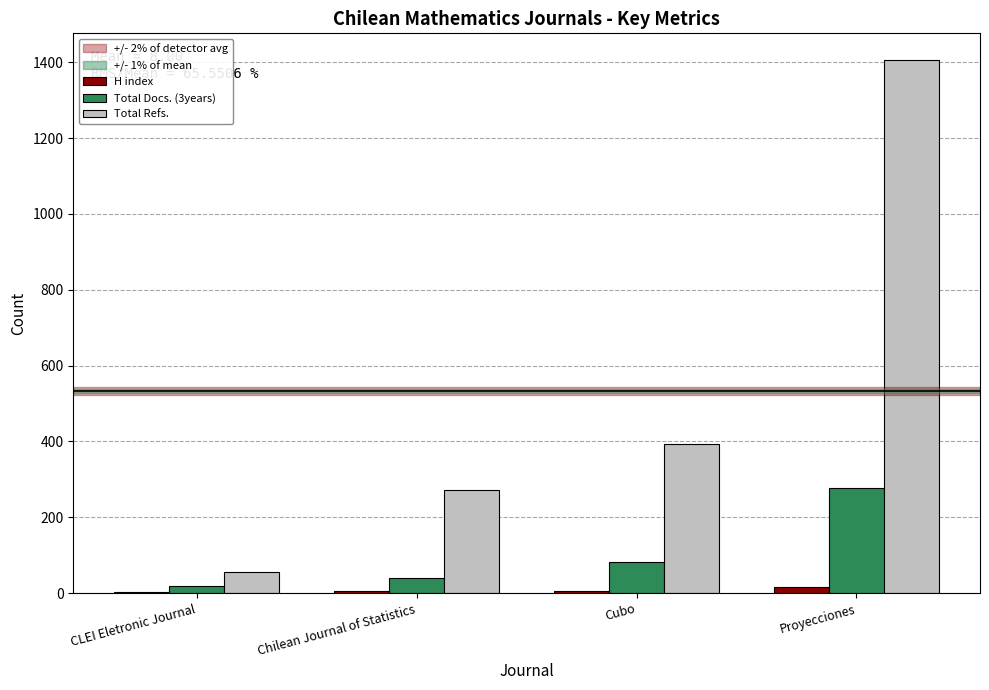

The value of Total Refs. at Cubo is 212. True or false?

False